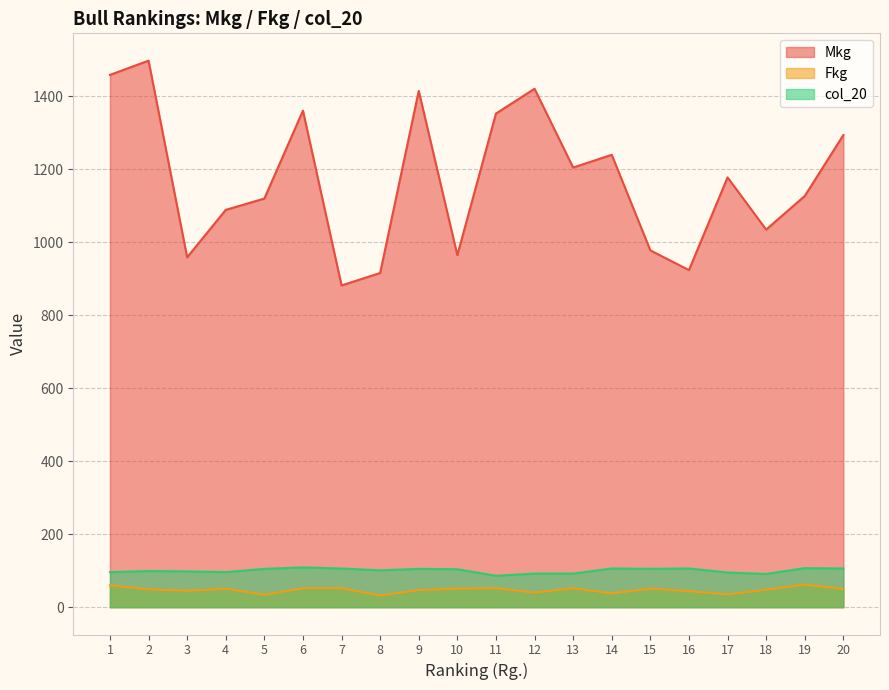

Rank the series at 2 from lowest to highest value.

Fkg, col_20, Mkg